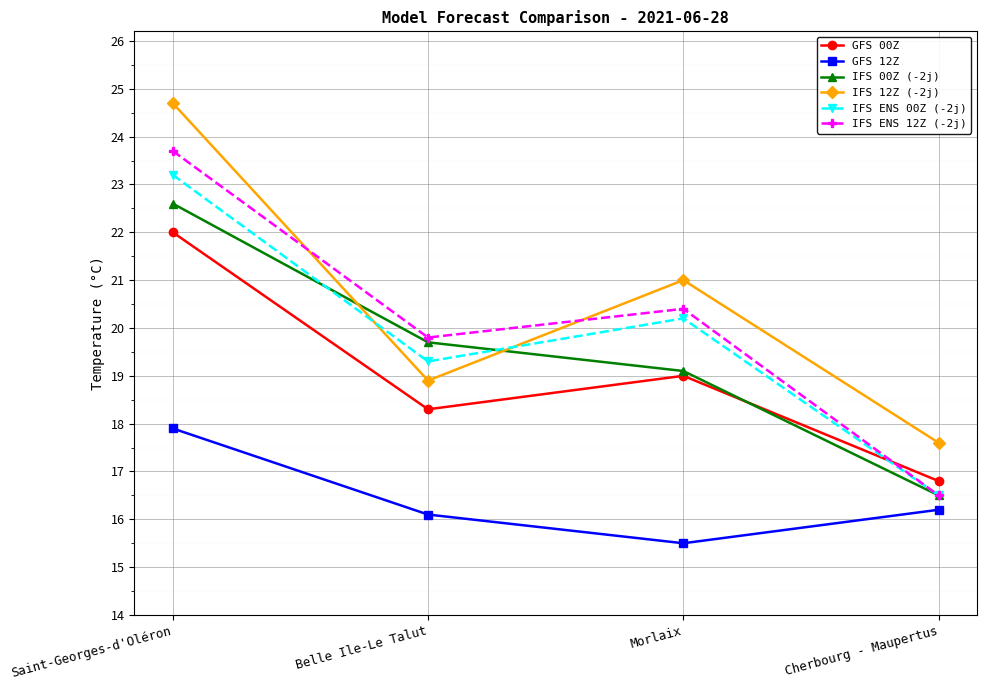

How many interior local valleys does the GFS 00Z series have?

1